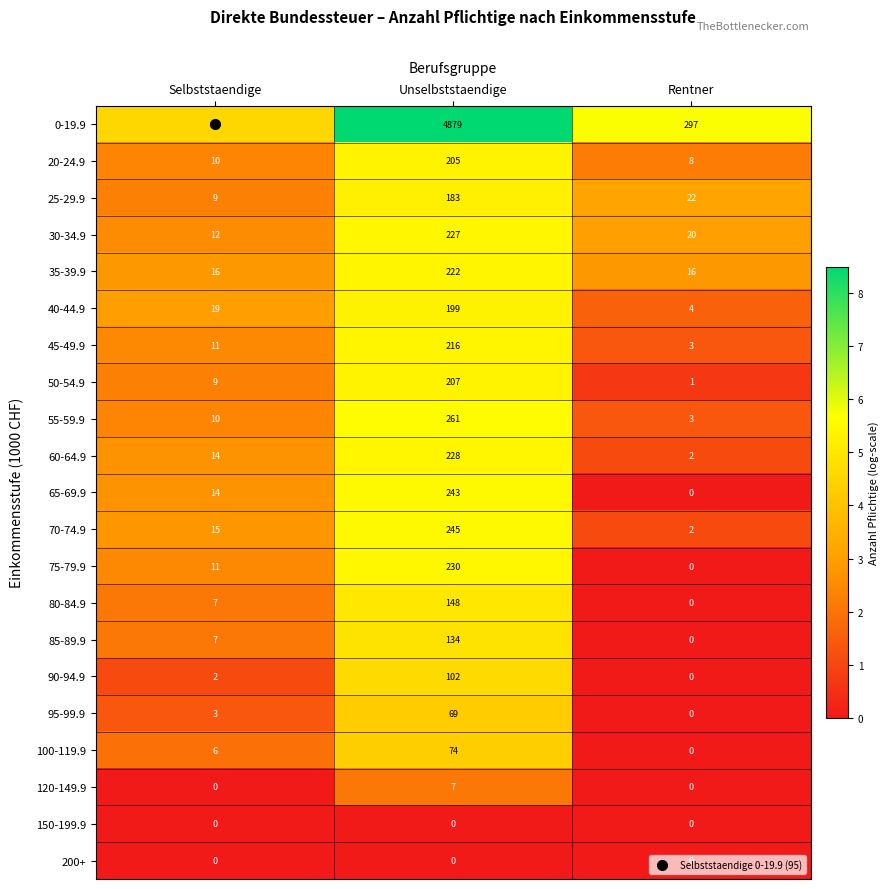

Is it true that 80-84.9 equals 0 at Rentner?

True